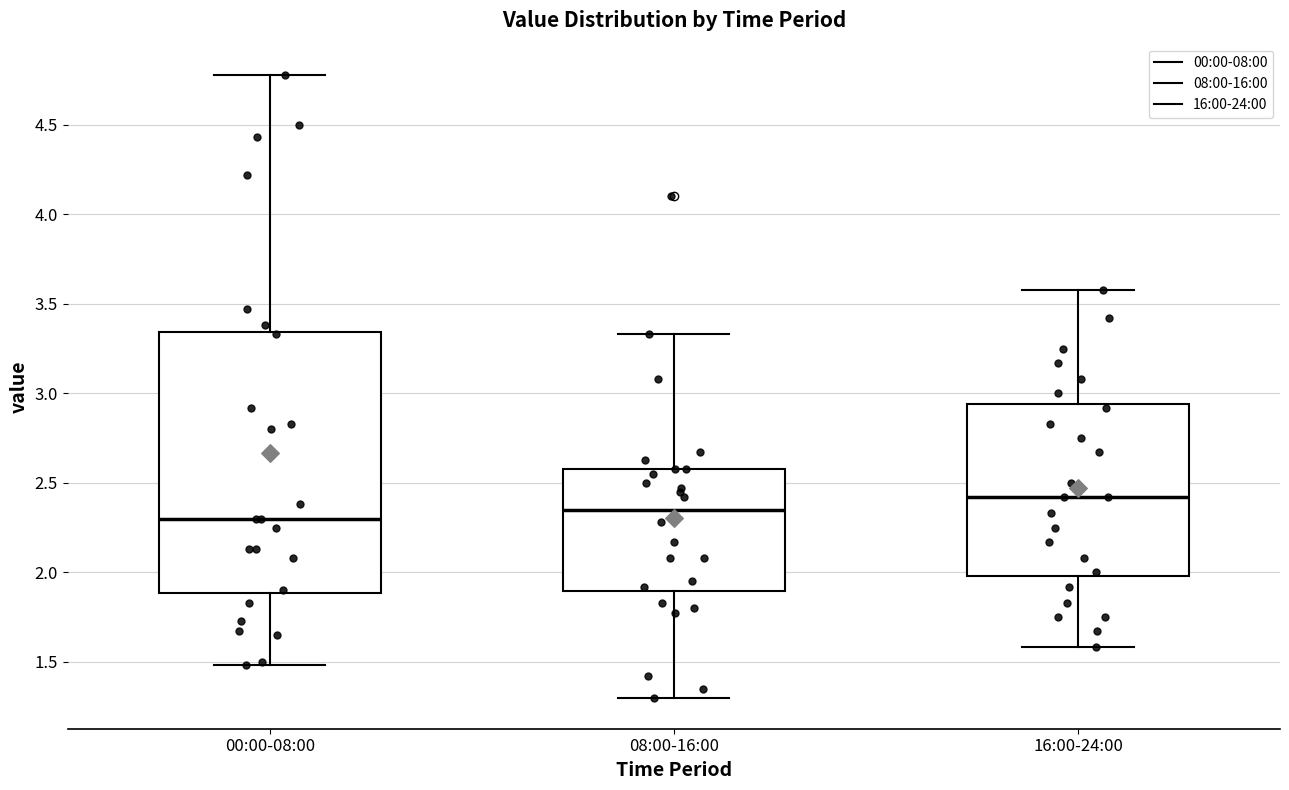

Reading left to right, transcribe this box plot: for each box, give where its median line is, the range the box spans, and where its two whiskers end, as read against the y-axis. The values are not printed on the chart, so give them approximately, as read against the axis.

00:00-08:00: median 2.30, box 1.90 to 3.35, whiskers 1.50 to 4.80
08:00-16:00: median 2.35, box 1.90 to 2.60, whiskers 1.30 to 3.35
16:00-24:00: median 2.40, box 2.00 to 2.95, whiskers 1.60 to 3.60